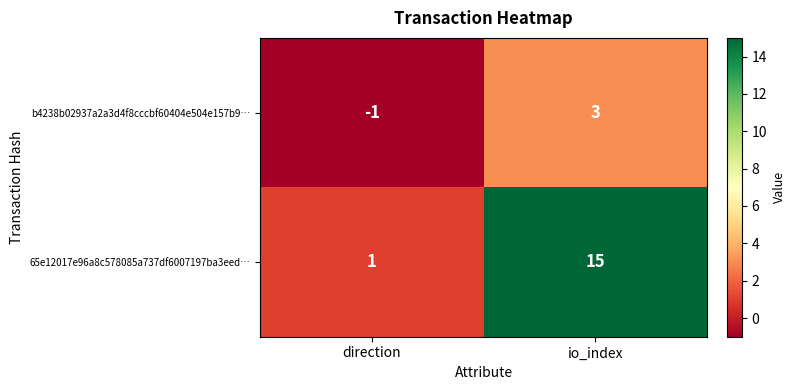

The value of b4238b02937a2a3d4f8cccbf60404e504e157b9… at io_index is 2. True or false?

False